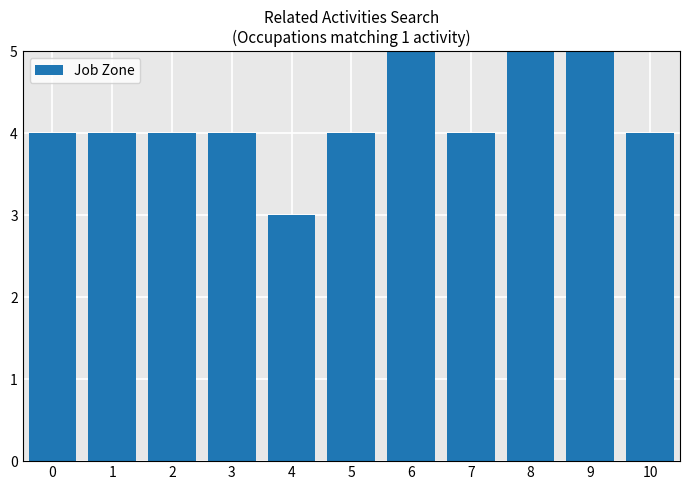

How many bars are there in total?

11